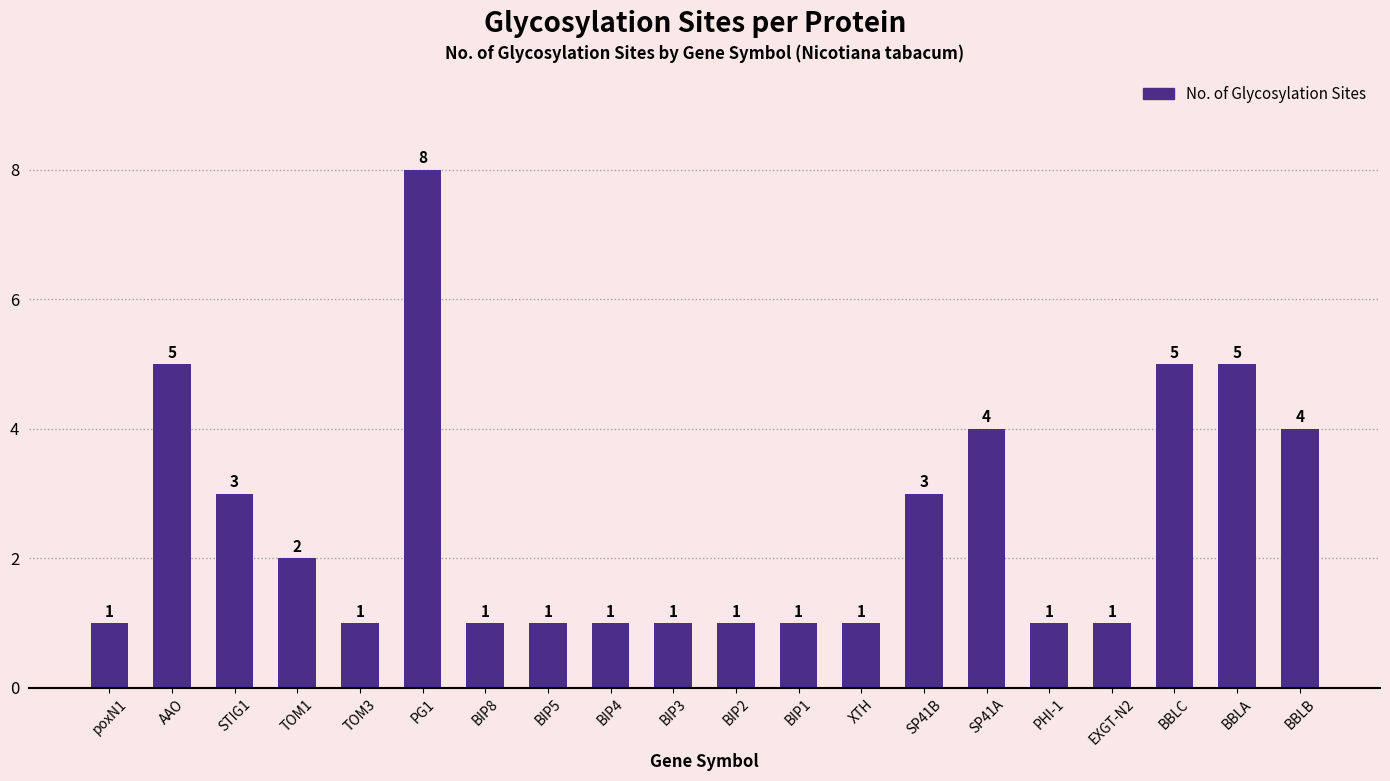

Which label corresponds to the largest value in the chart?

PG1